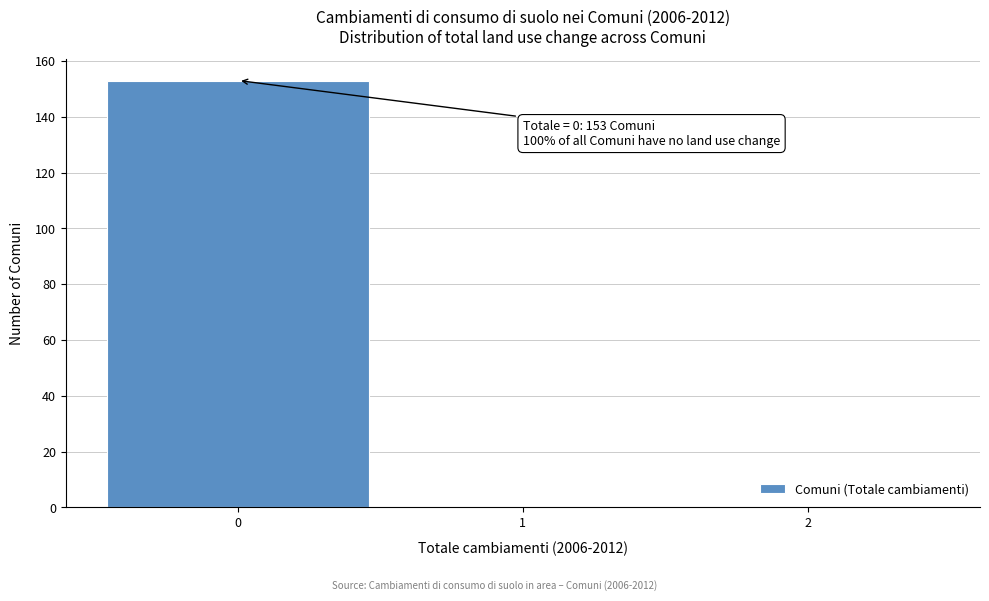

Which range on the x-axis has the tallest bar?

-0.5 to 0.5